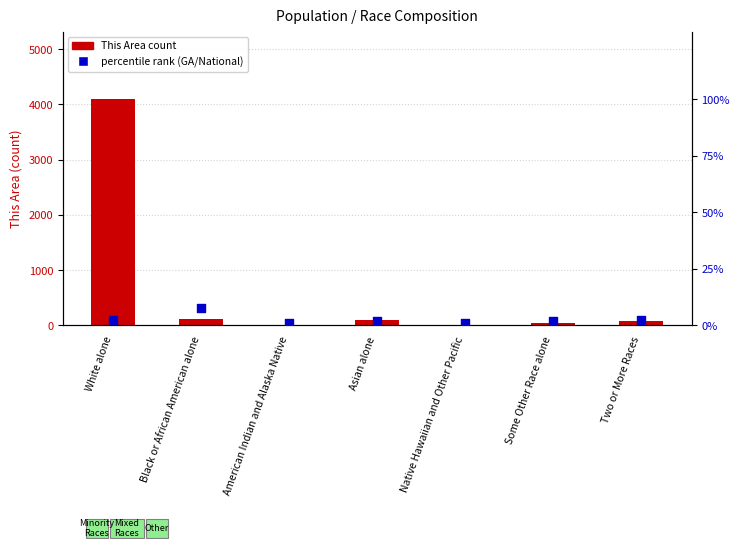

Which series reaches the minimum Y coordinate?

This Area count